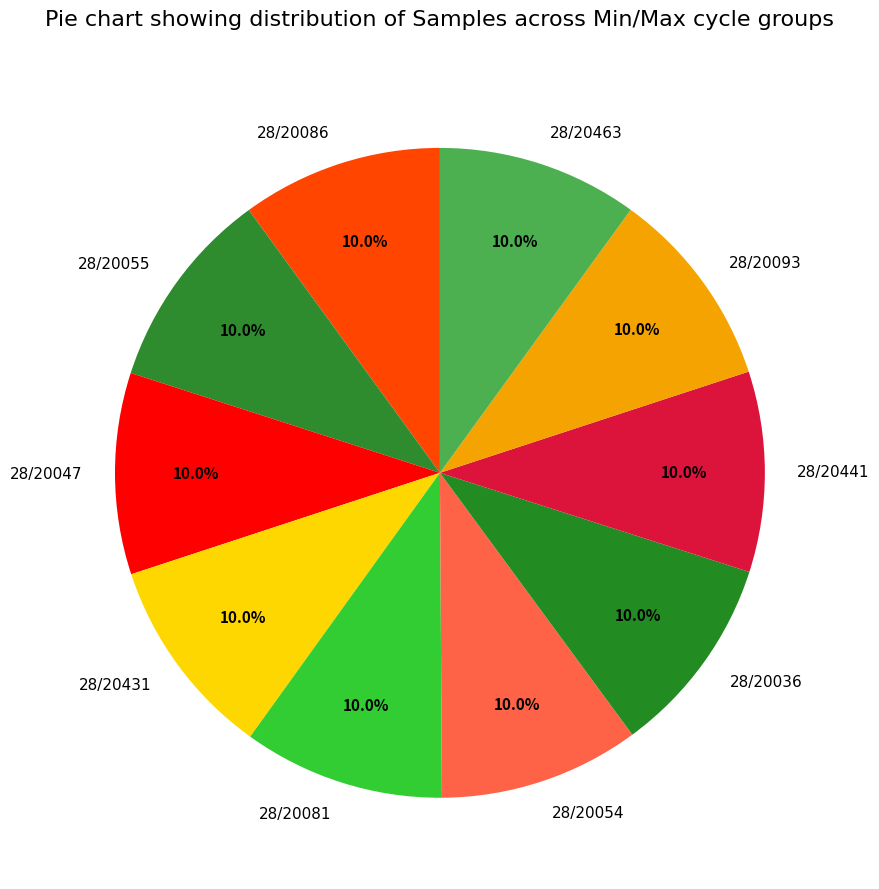

Is it true that 28/20047 is 10% of the pie?

True